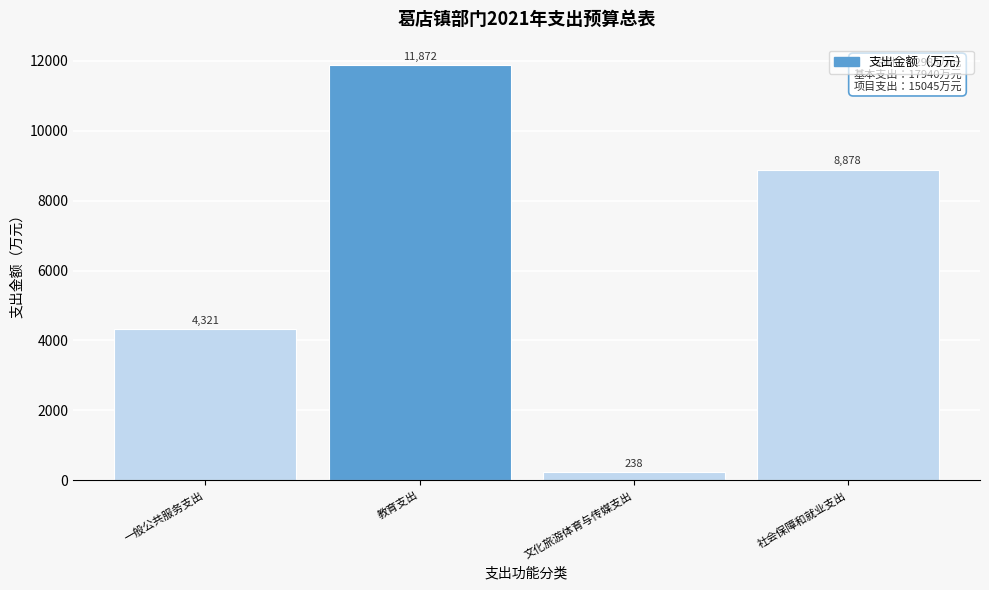

Reading right to left, what are all the values shown in this chart?

社会保障和就业支出=8878	文化旅游体育与传媒支出=238	教育支出=11872	一般公共服务支出=4321